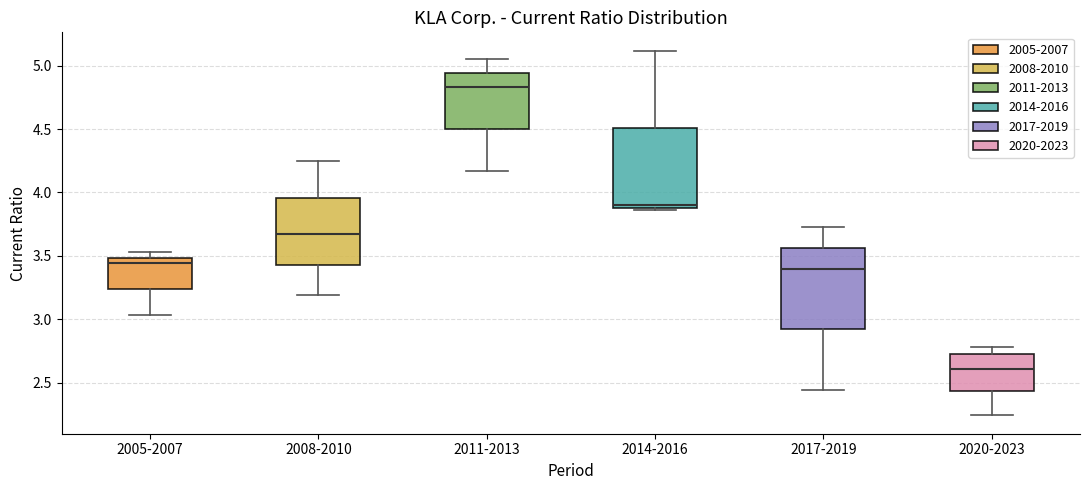

Which box's median line is the lowest?

2020-2023